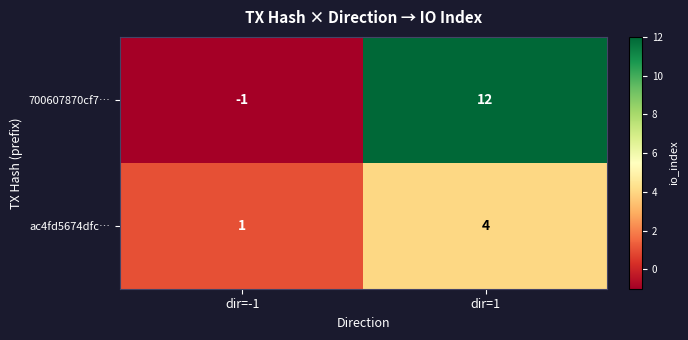

What is the difference between the highest and lowest values at dir=1?

8